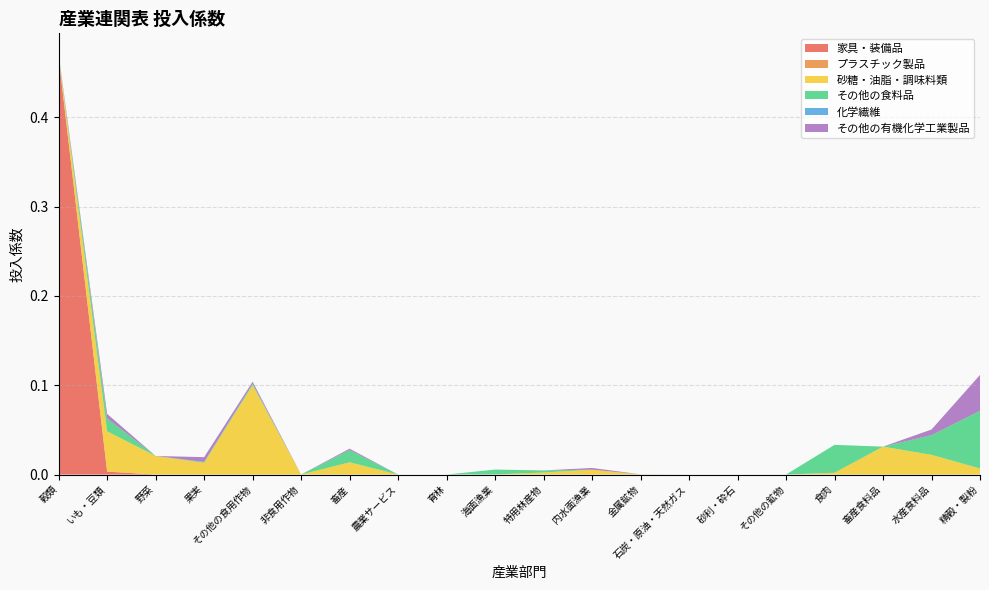

Reading right to left, what are all the values shown in this chart?

家具・装備品: 0.0	0.0	0.0	0.0	0.0	0.0	0.0	0.0	0.0	0.0	0.0	0.0	0.0	0.0	0.0	0.0	0.0	0.0	0.0	0.5
プラスチック製品: 0.0	0.0	0.0	0.0	0.0	0.0	0.0	0.0	0.0	0.0	0.0	0.0	0.0	0.0	0.0	0.0	0.0	0.0	0.0	0.0
砂糖・油脂・調味料類: 0.0	0.0	0.0	0.0	0.0	0.0	0.0	0.0	0.0	0.0	0.0	0.0	0.0	0.0	0.0	0.1	0.0	0.0	0.0	0.0
その他の食料品: 0.1	0.0	0.0	0.0	0.0	0.0	0.0	0.0	0.0	0.0	0.0	0.0	0.0	0.0	0.0	0.0	0.0	0.0	0.0	0.0
化学繊維: 0.0	0.0	0.0	0.0	0.0	0.0	0.0	0.0	0.0	0.0	0.0	0.0	0.0	0.0	0.0	0.0	0.0	0.0	0.0	0.0
その他の有機化学工業製品: 0.0	0.0	0.0	0.0	0.0	0.0	0.0	0.0	0.0	0.0	0.0	0.0	0.0	0.0	0.0	0.0	0.0	0.0	0.0	0.0